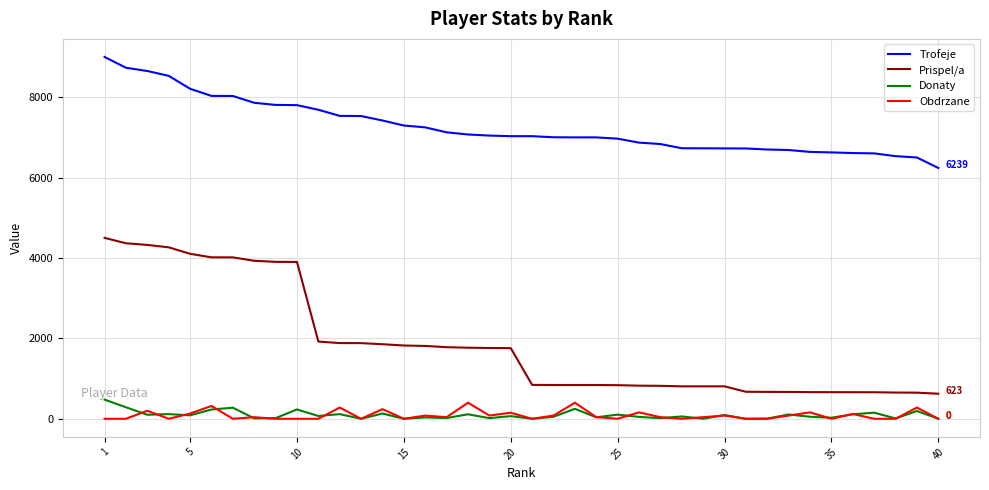

What is the sum of all Prispel/a values?

74414